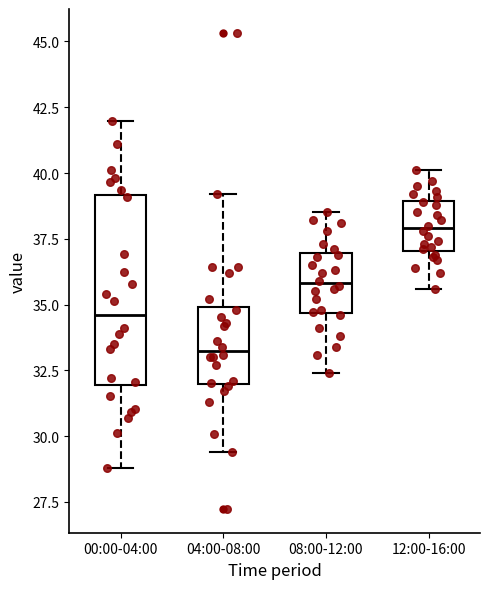

Comparing the boxes themselves (not the whiskers), which one is the tallest?

00:00-04:00